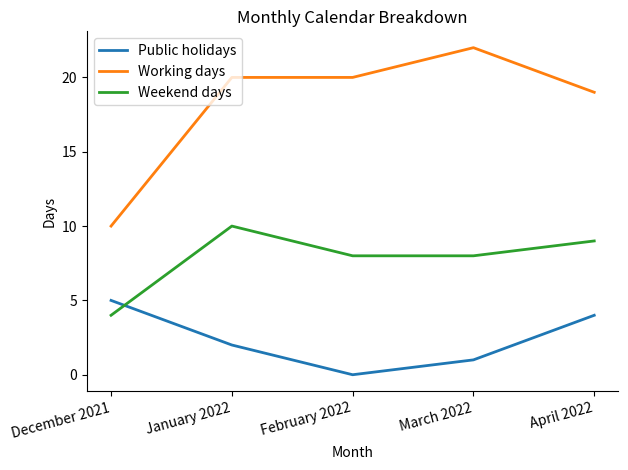

True or false: Working days has more than 2 interior local peaks.

False